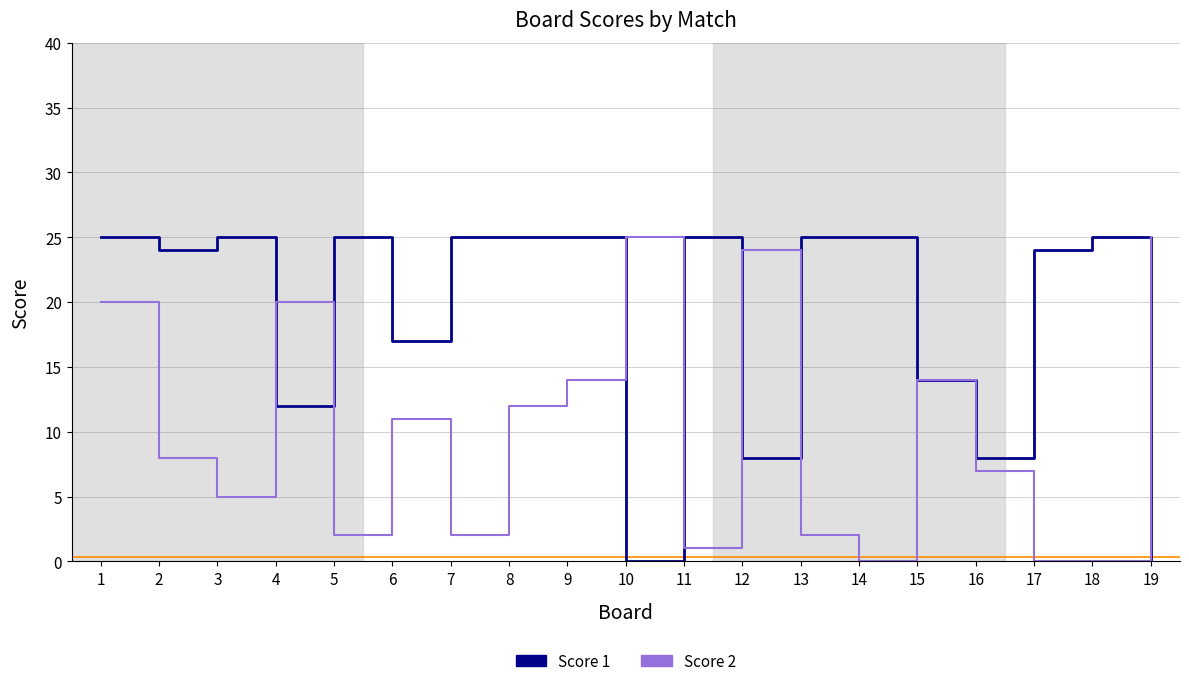

What is the difference between the second highest and second lowest values in the Score 2 series?

25